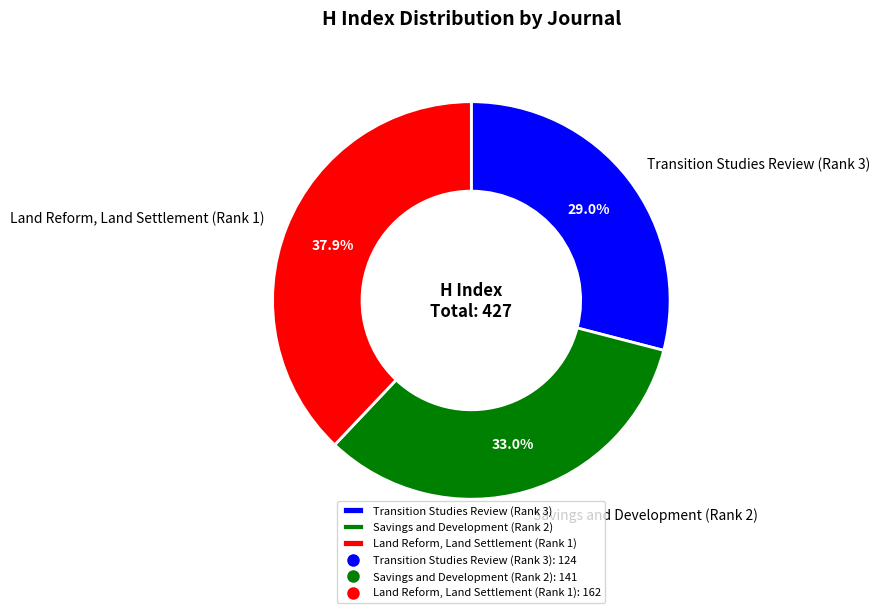

Which has a higher value, Savings and Development (Rank 2) or Transition Studies Review (Rank 3)?

Savings and Development (Rank 2)